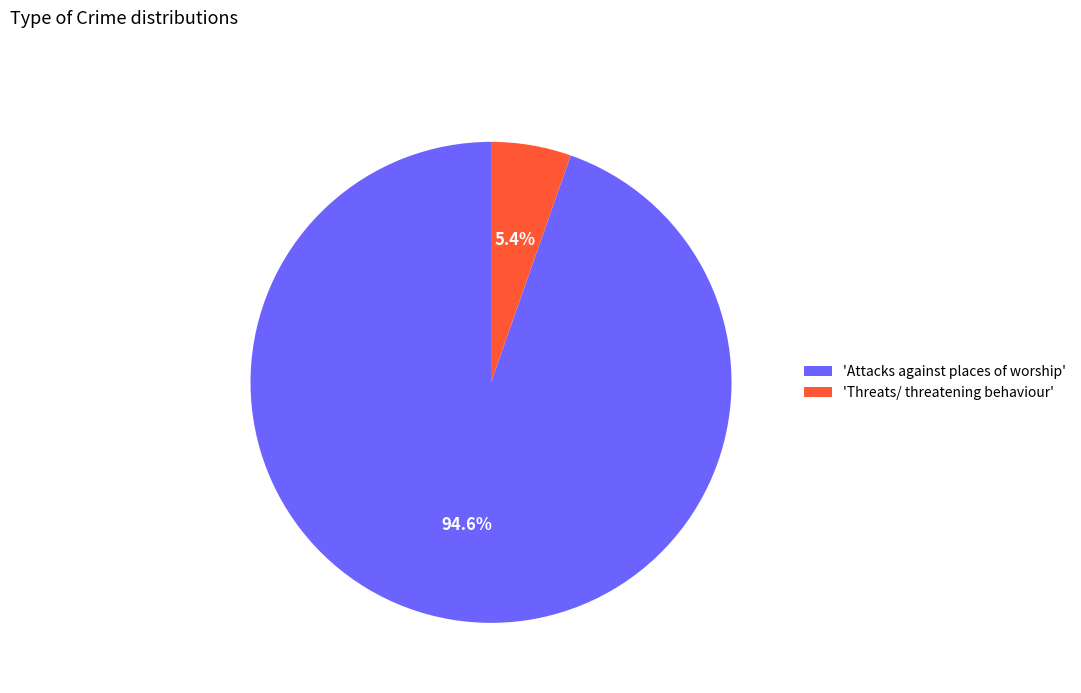

What is the smallest slice in the pie chart?

'Threats/ threatening behaviour'